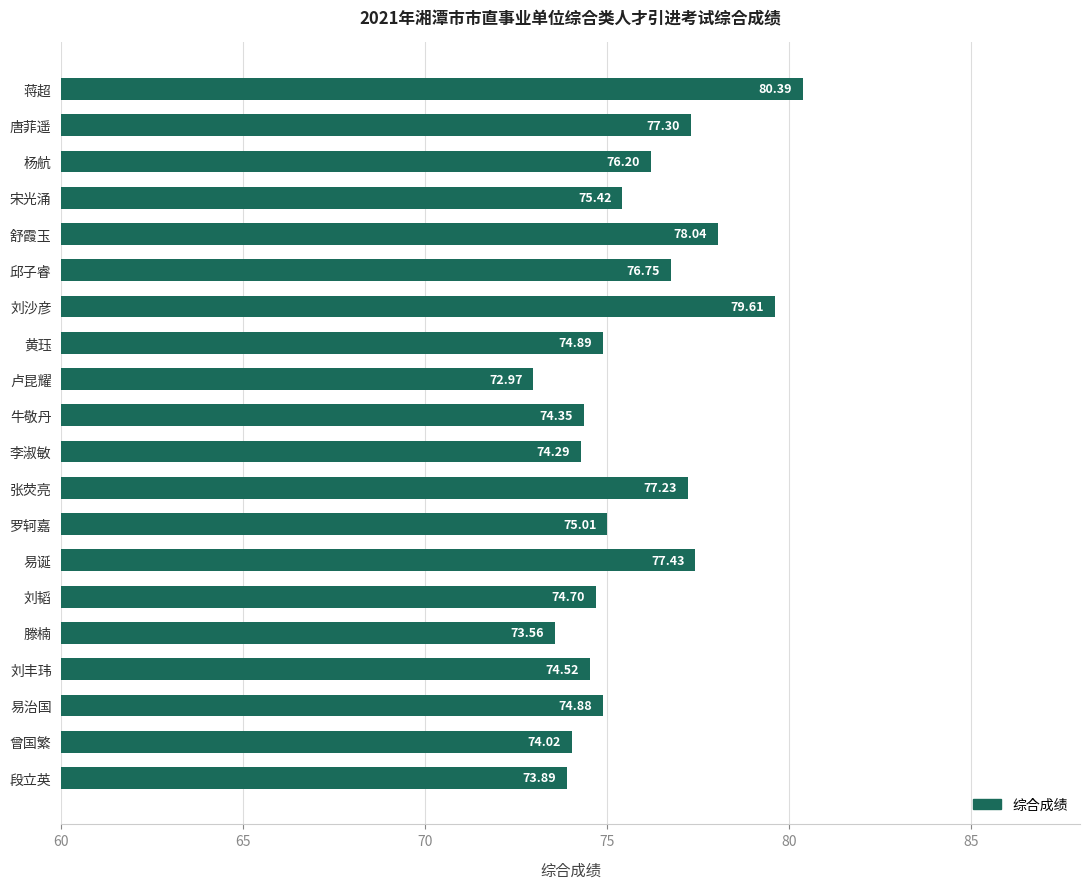

List the labels in order of value, smallest first.

卢昆耀, 滕楠, 段立英, 曾国繁, 李淑敏, 牛敬丹, 刘丰玮, 刘韬, 易治国, 黄珏, 罗轲嘉, 宋光涌, 杨航, 邱子睿, 张荧亮, 唐菲遥, 易诞, 舒霞玉, 刘沙彦, 蒋超